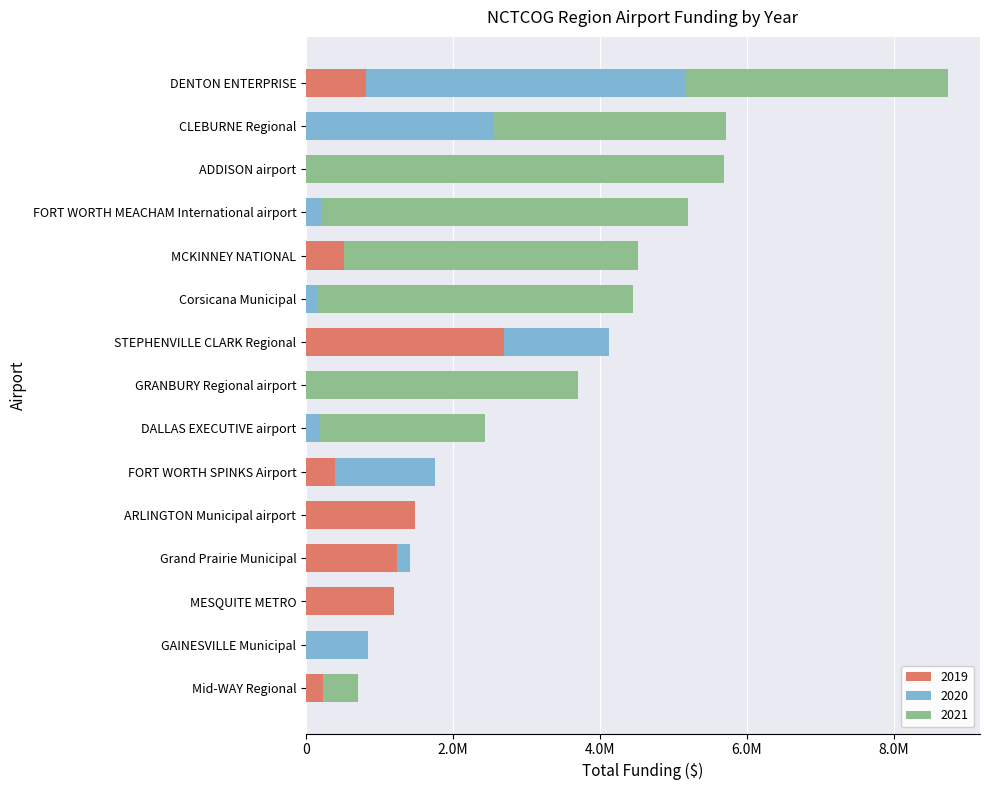

Rank the series at FORT WORTH SPINKS Airport from lowest to highest value.

2021, 2019, 2020